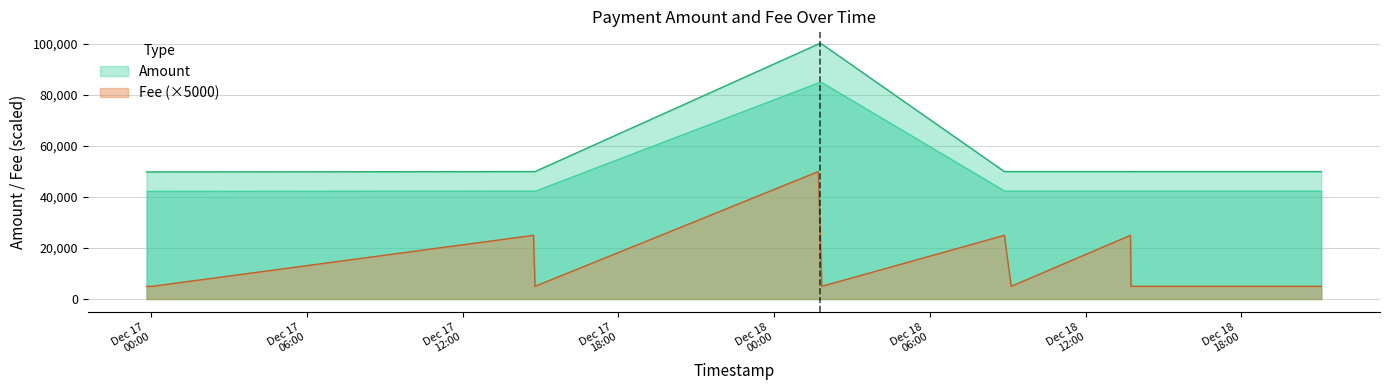

True or false: Amount has more than 2 points higher than both neighbors.

True